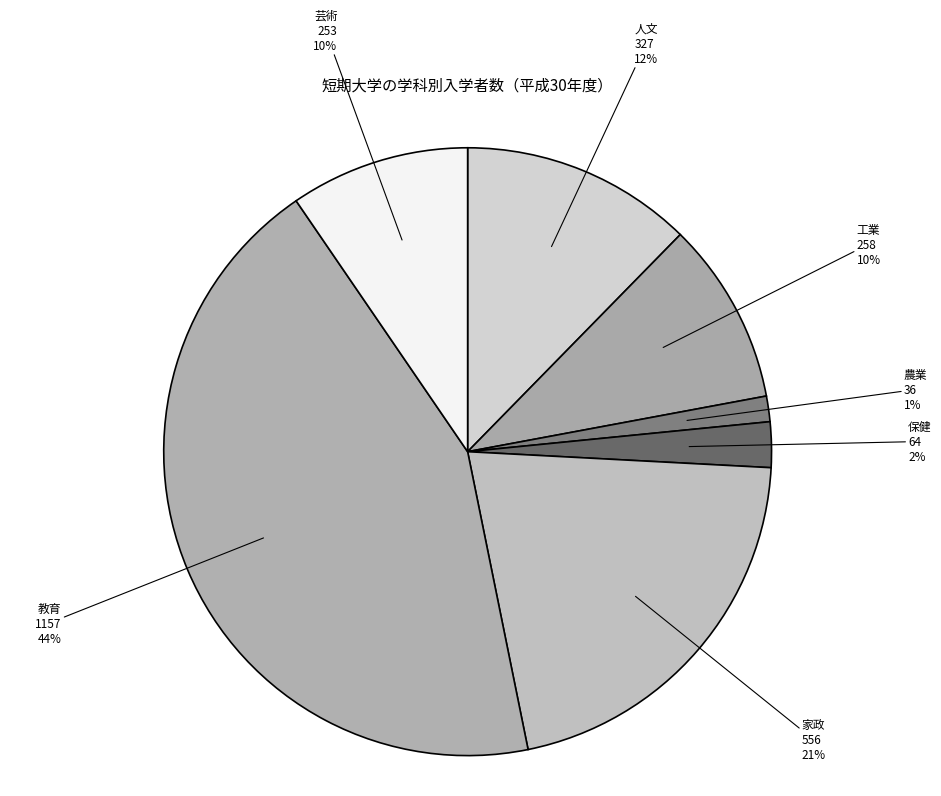

What is the largest slice in the pie chart?

教育